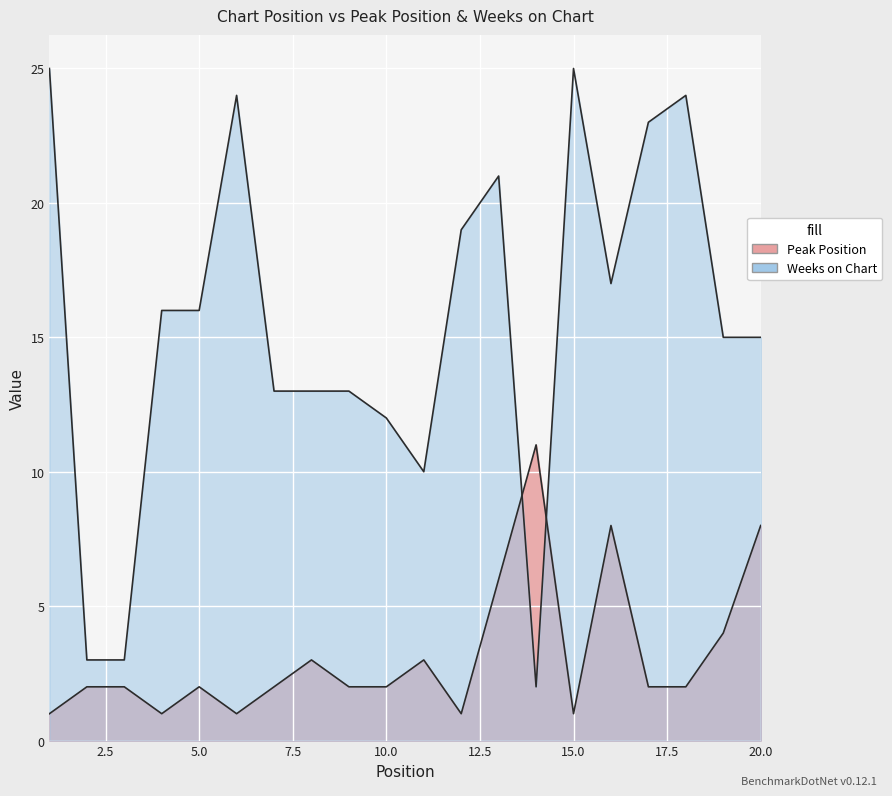

How many times do Weeks on Chart and Peak Position cross each other?

2